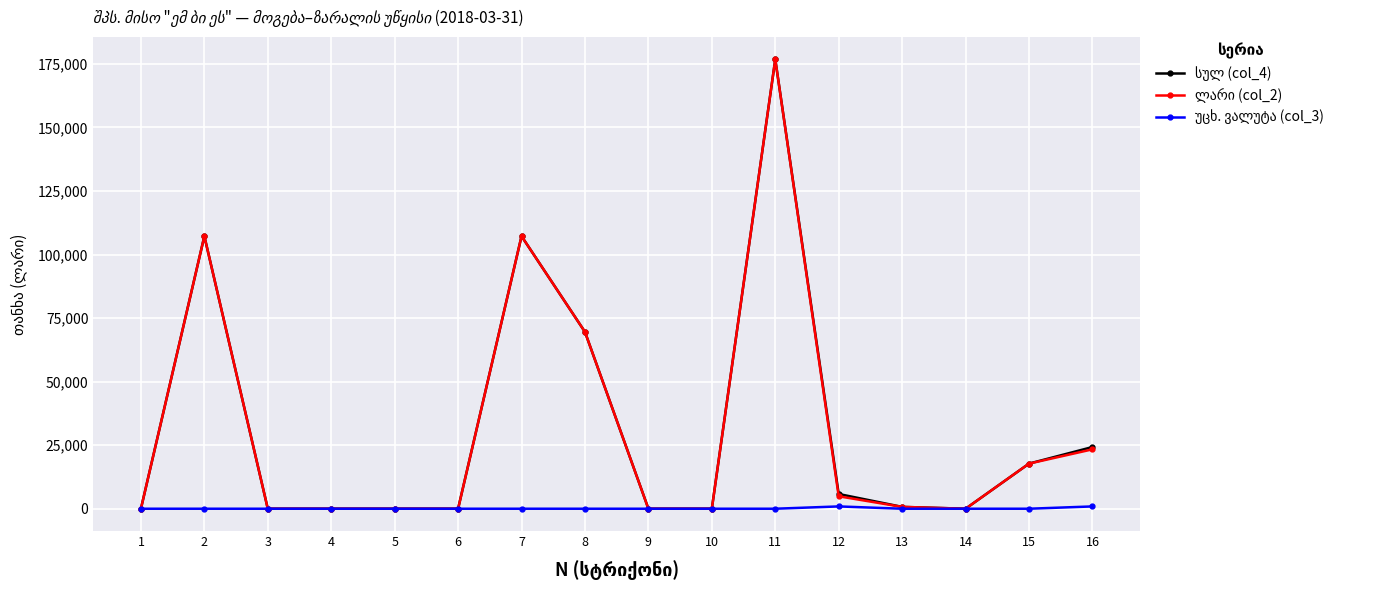

At which category is the sum across all series the highest?

11